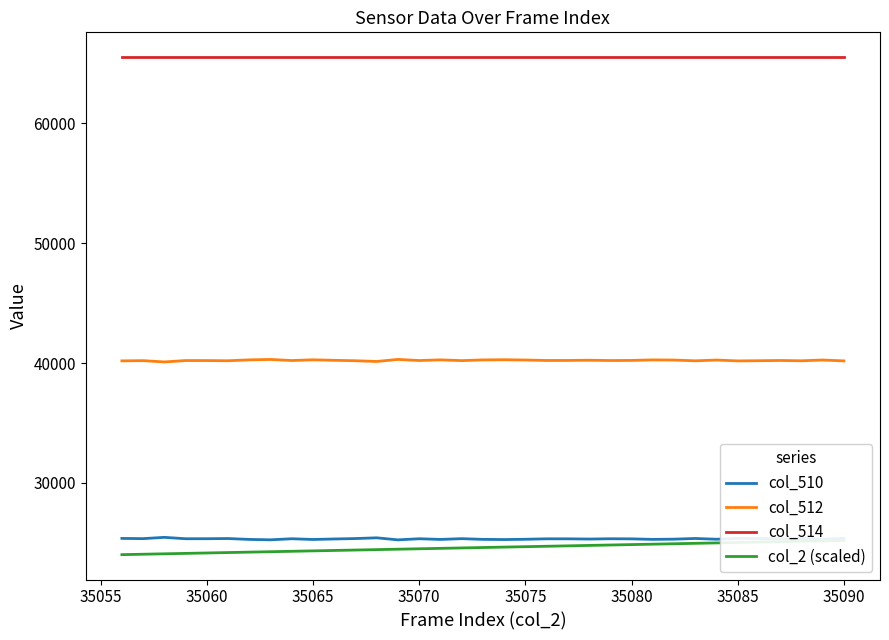

The value of col_510 at 35065 is 25267. True or false?

True